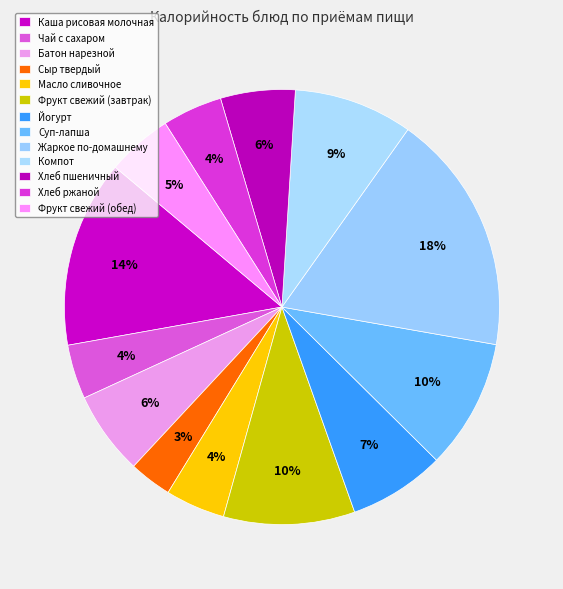

How many slices are in this pie chart?

13